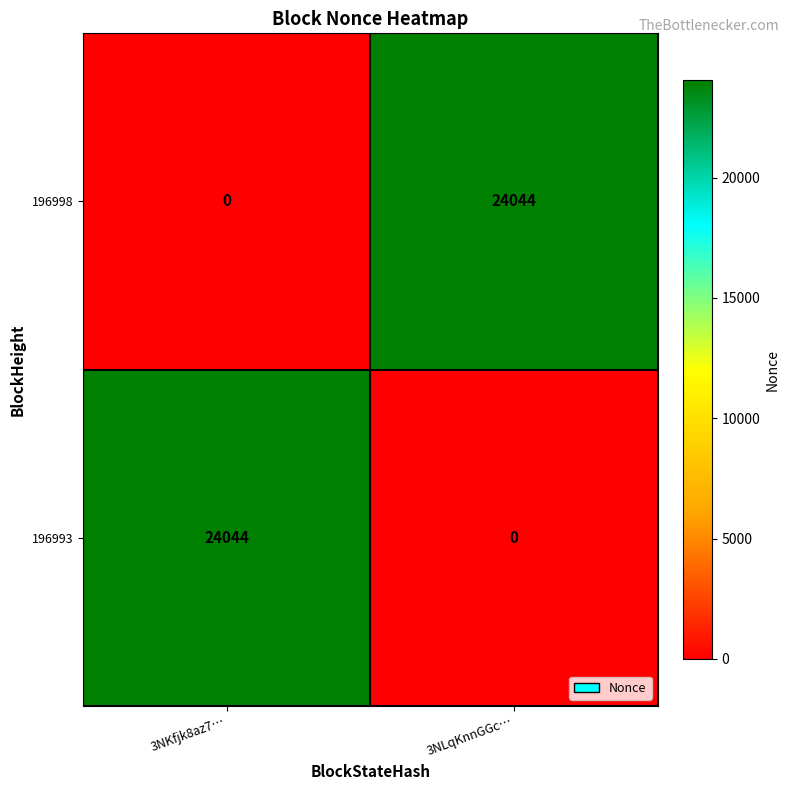

The 196998 series shows -11529 at 3NKfjk8az7…. True or false?

False